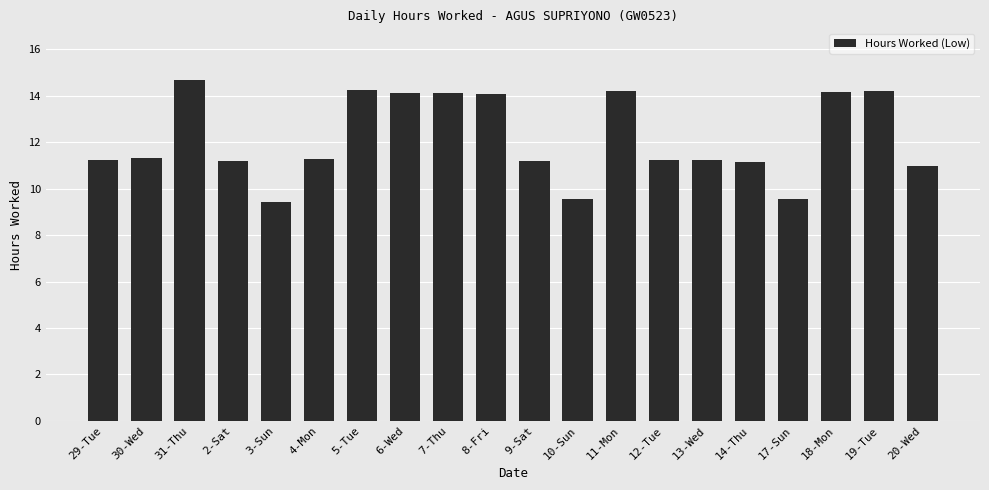

The value at 30-Wed is 11.3. True or false?

True